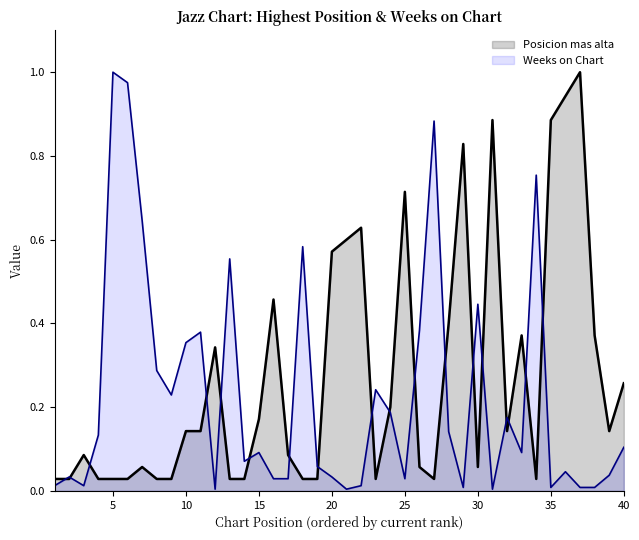

Is it true that Weeks on Chart equals 1.7 at 6?

False